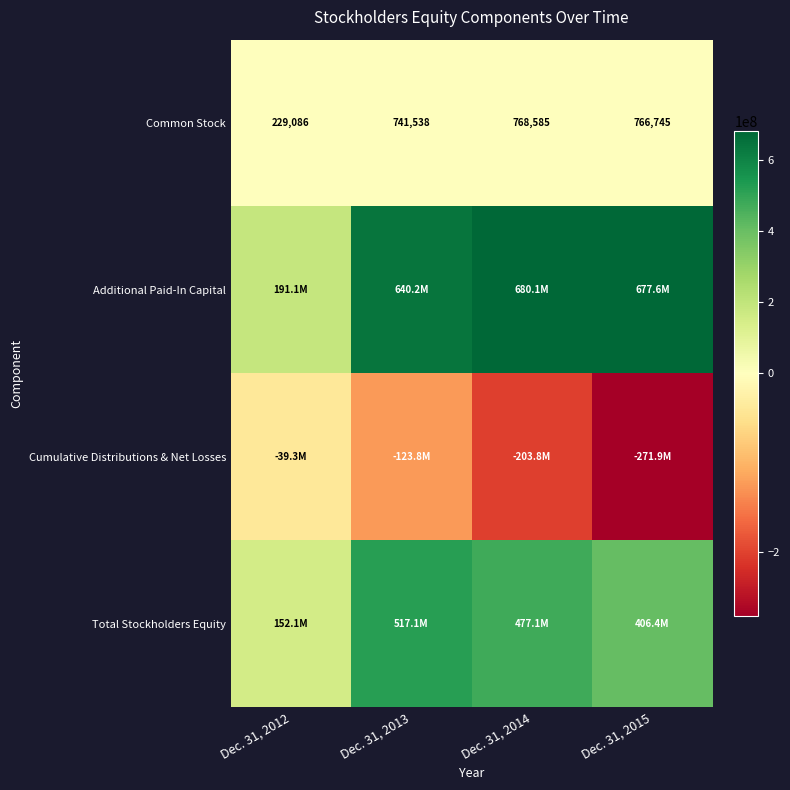

Is it true that Common Stock equals 270620 at Dec. 31, 2014?

False